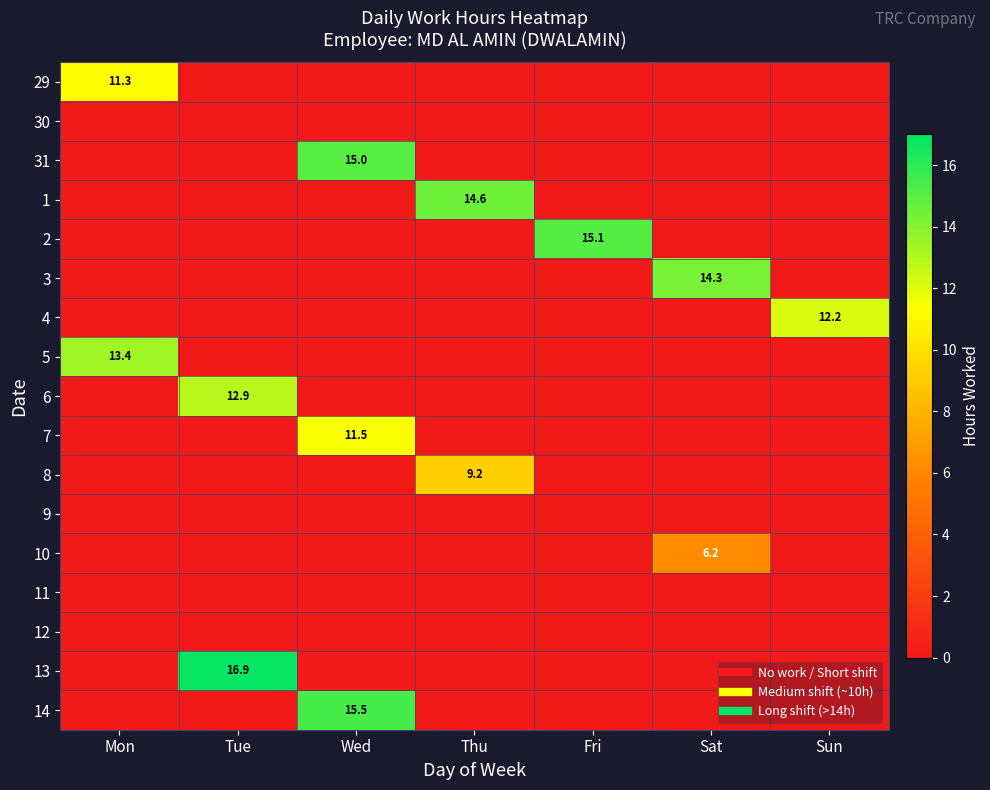

How many positive values does the 29 series have?

1